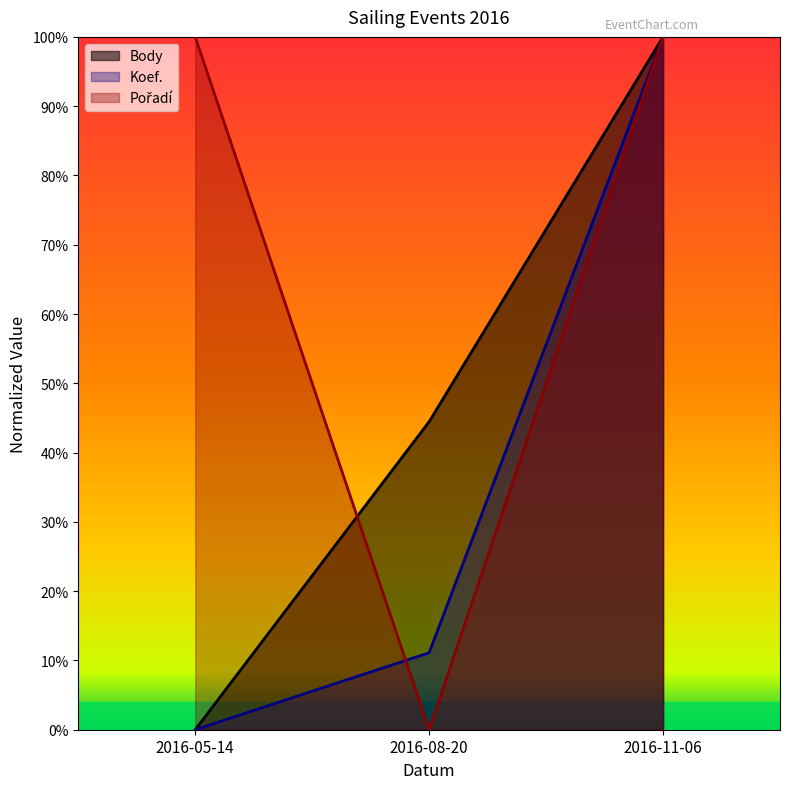

Rank the series by their average value, from highest to lowest.

Pořadí, Body, Koef.